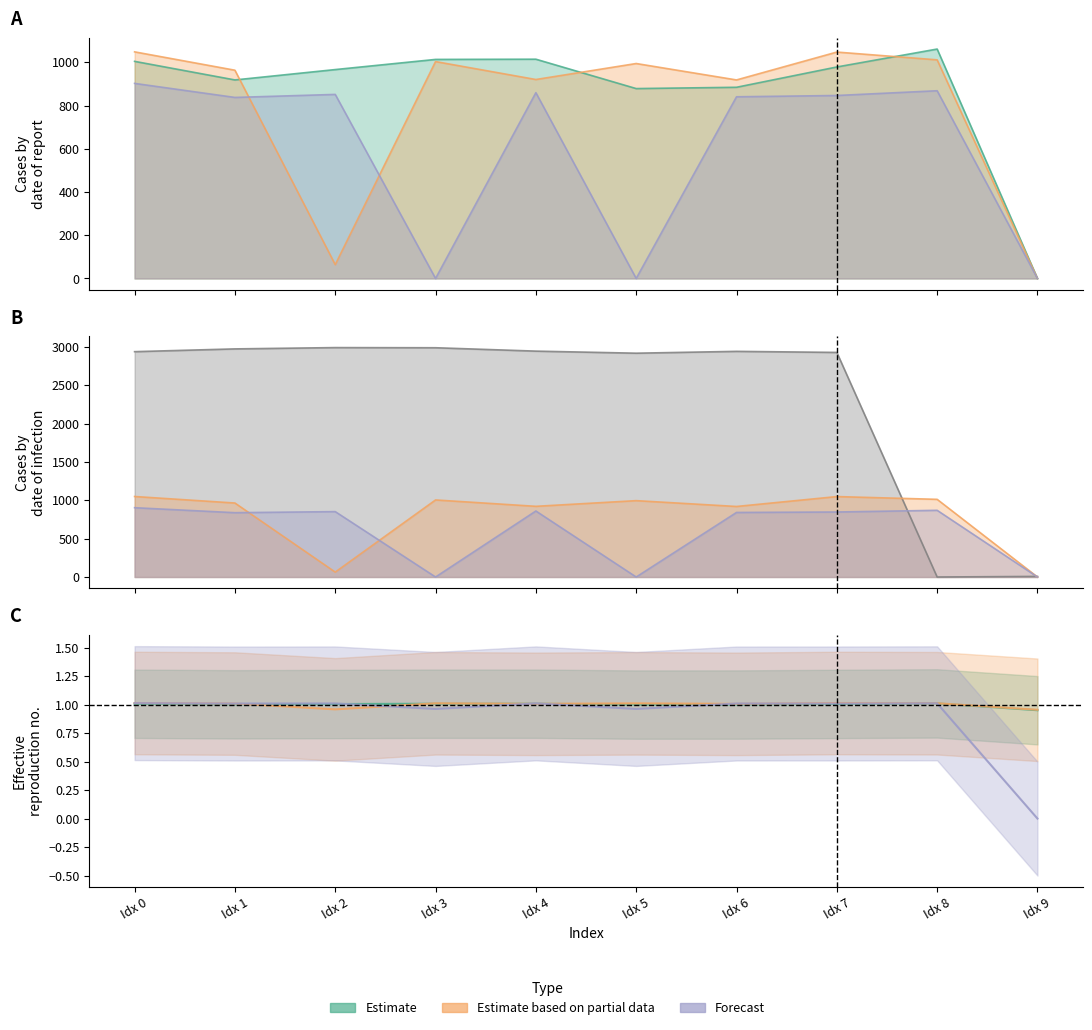

What is the difference between the highest and lowest values at Idx 6?

2939.0